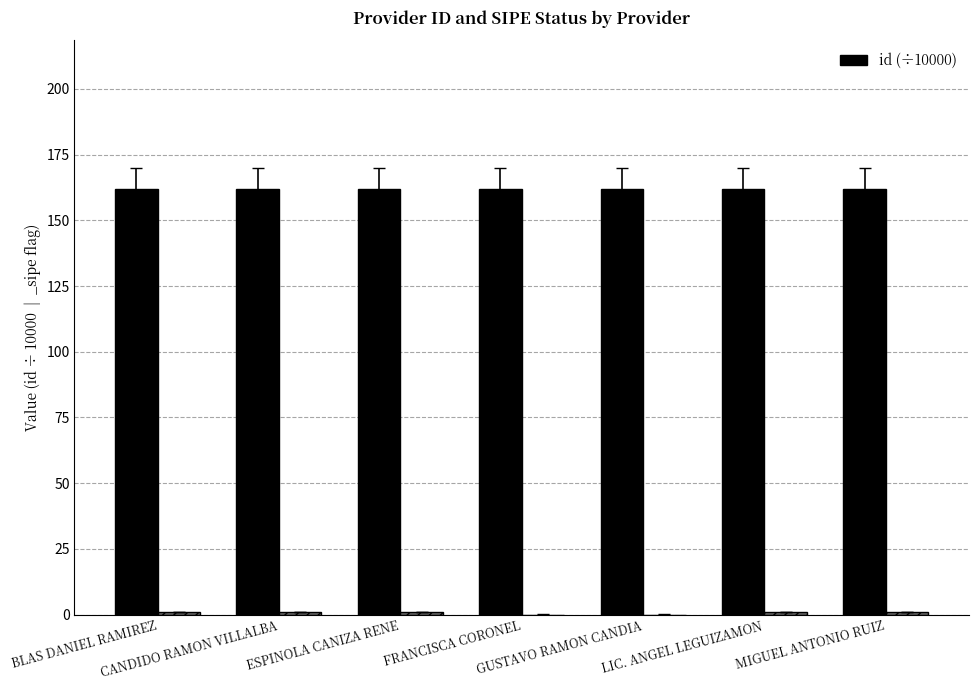

What is the average value of the id (÷10000) series?

161.9